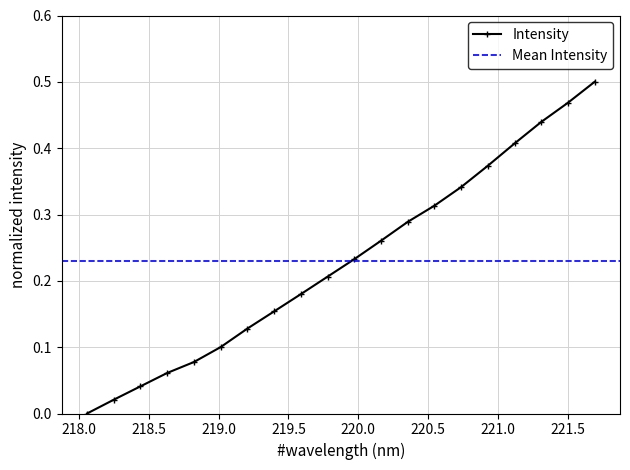

Rank the categories by value from lowest to highest.

218.0596, 218.2508, 218.442, 218.6332, 218.8244, 219.0156, 219.2067, 219.3979, 219.589, 219.7801, 219.9712, 220.1623, 220.3533, 220.5444, 220.7354, 220.9264, 221.1174, 221.3083, 221.4993, 221.6902